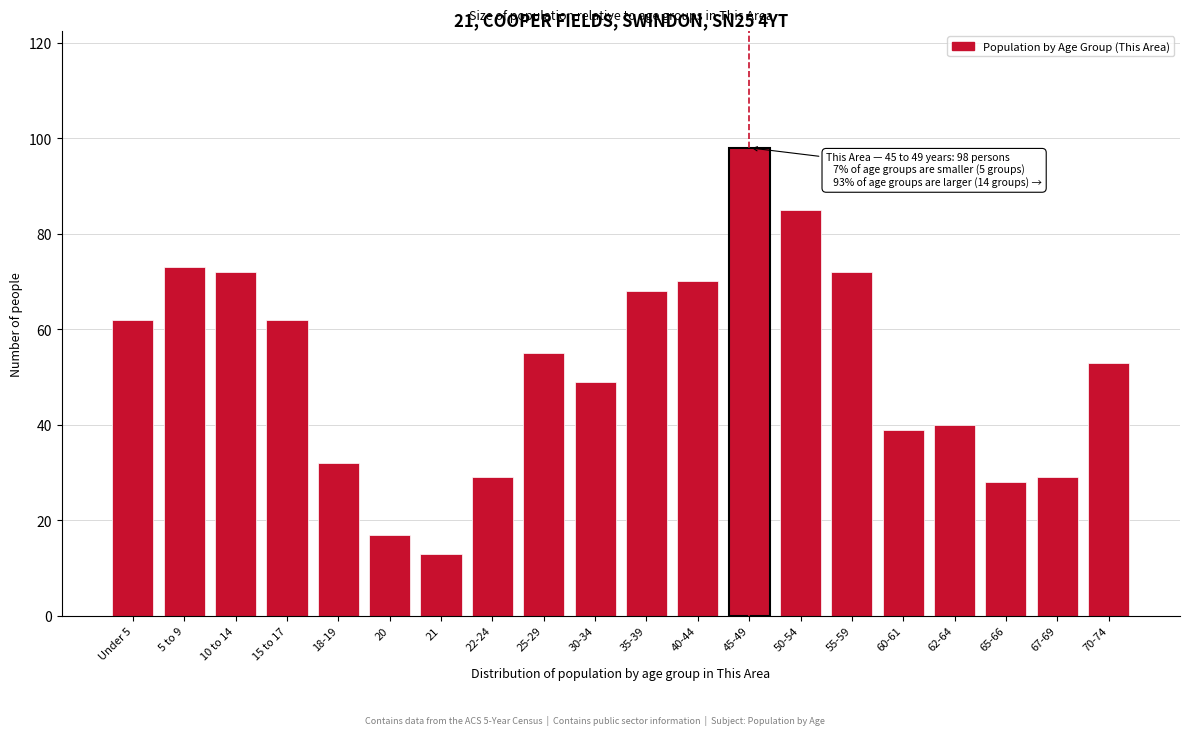

Reading left to right, what are all the values shown in this chart?

62	73	72	62	32	17	13	29	55	49	68	70	98	85	72	39	40	28	29	53